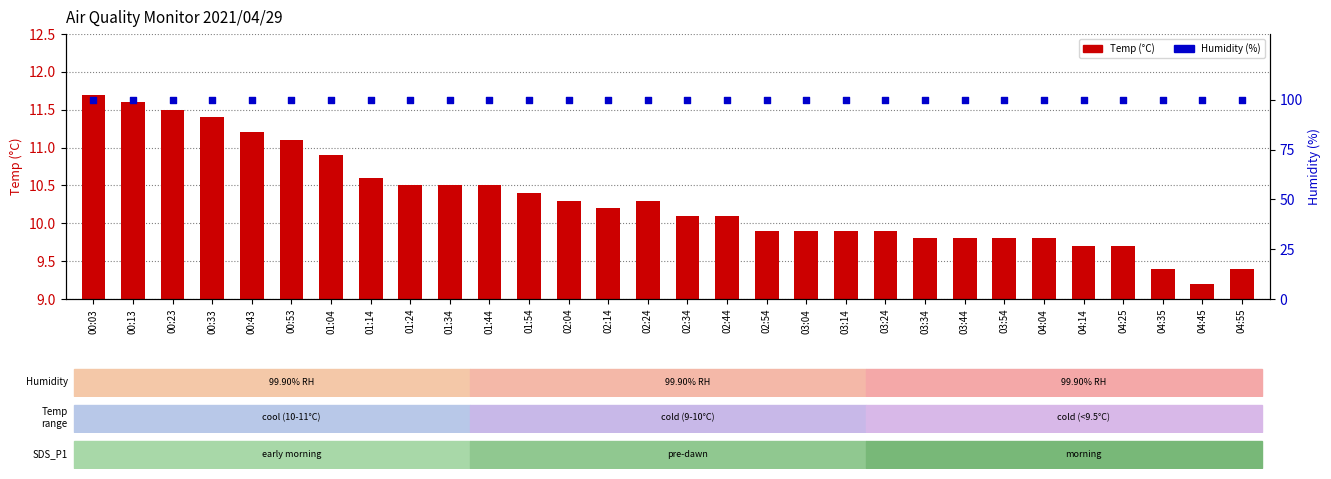

What are all the series names shown in the legend?

Temp (°C), Humidity (%)